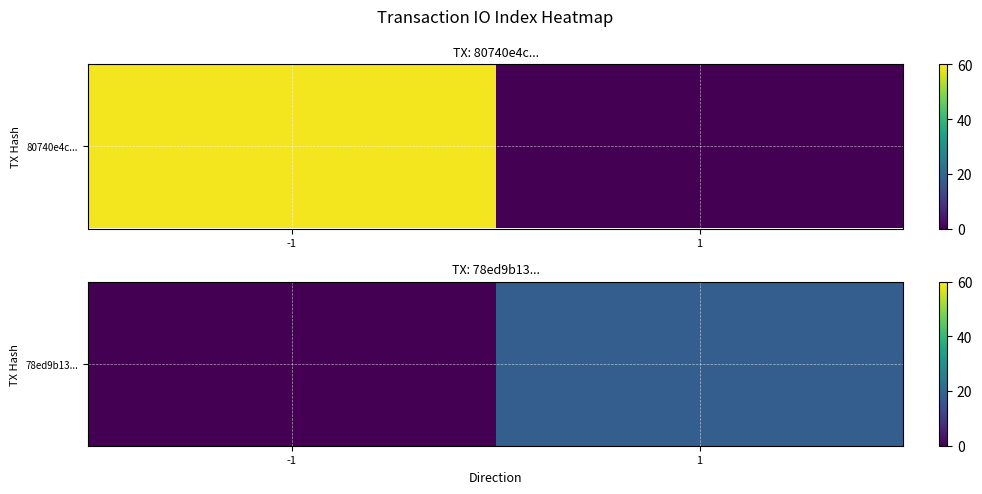

How many data points does each series have?

2